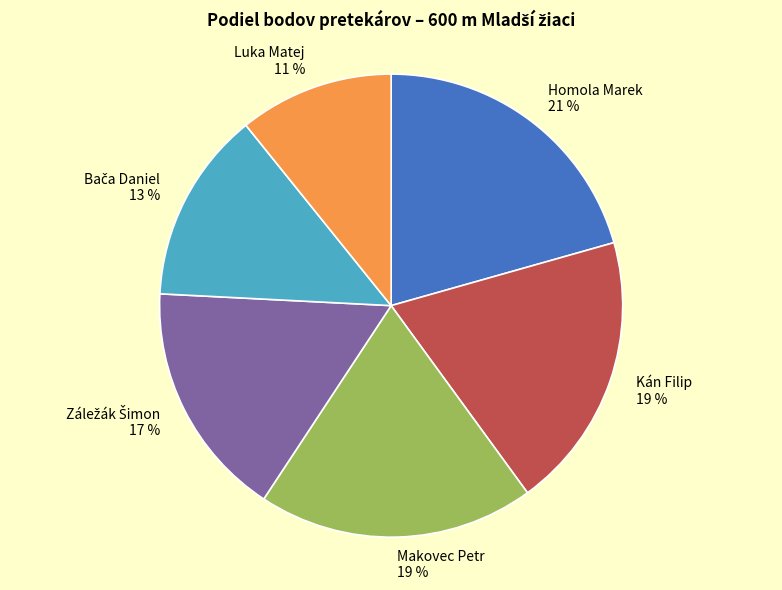

To the nearest percent, what is the average slice percentage?

17%